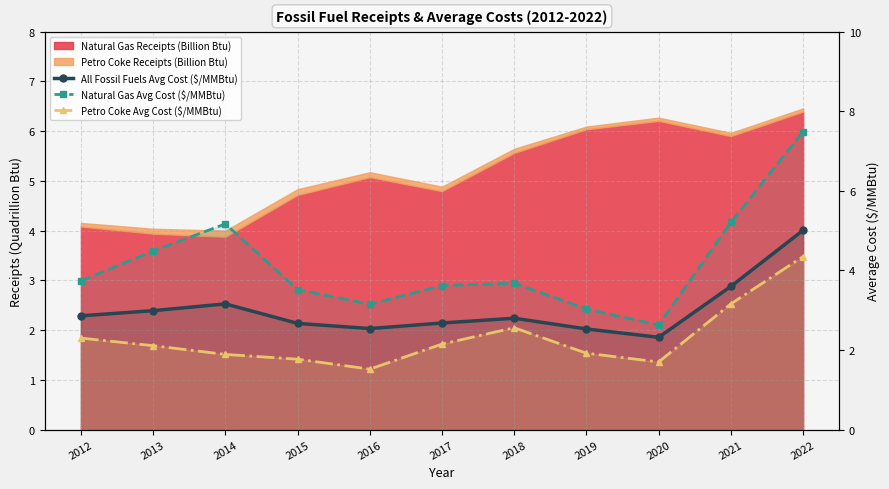

Rank the categories by Natural Gas Avg Cost ($/MMBtu) value from highest to lowest.

2022, 2021, 2014, 2013, 2012, 2018, 2017, 2015, 2016, 2019, 2020